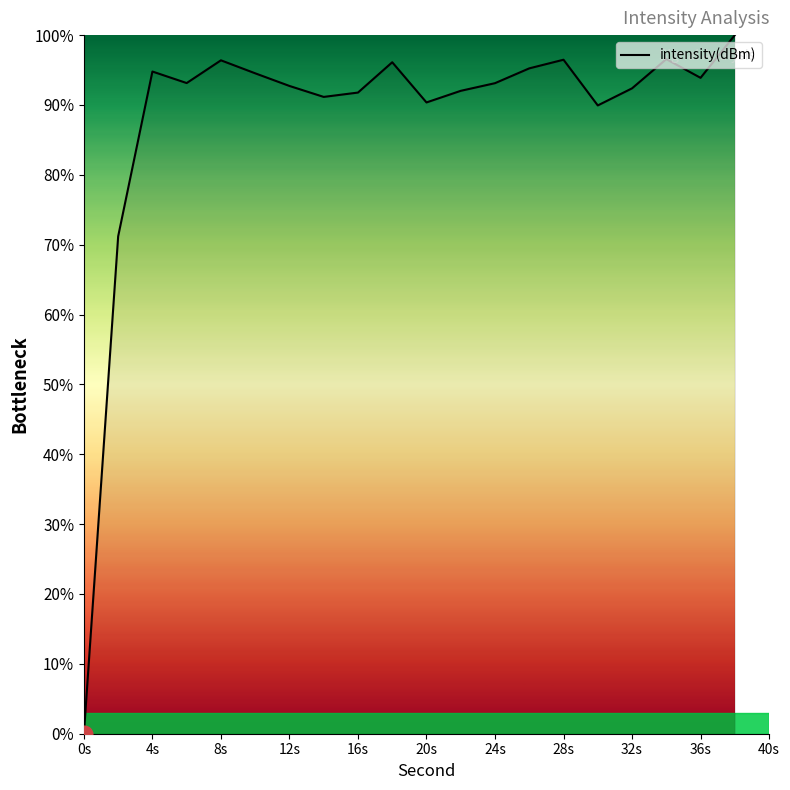

How many interior local peaks (higher than both neighbors) does the data have?

5